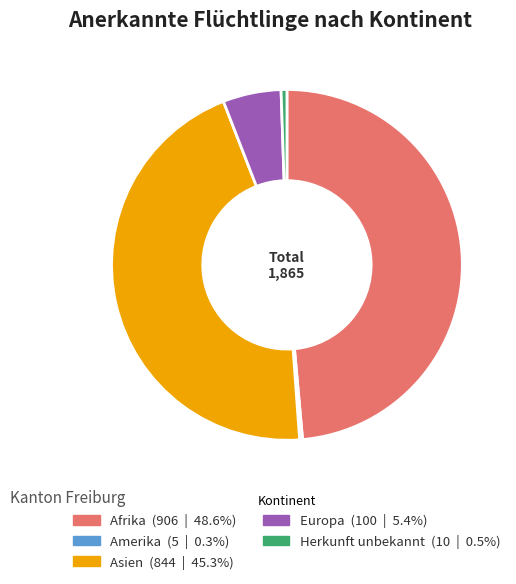

Which has a higher value, Afrika or Asien?

Afrika